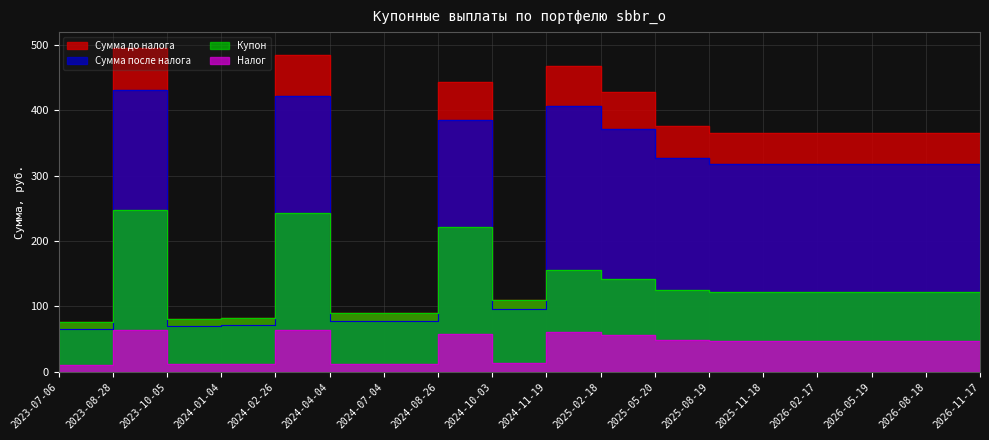

Where is the first local maximum for Сумма после налога?

2023-08-28